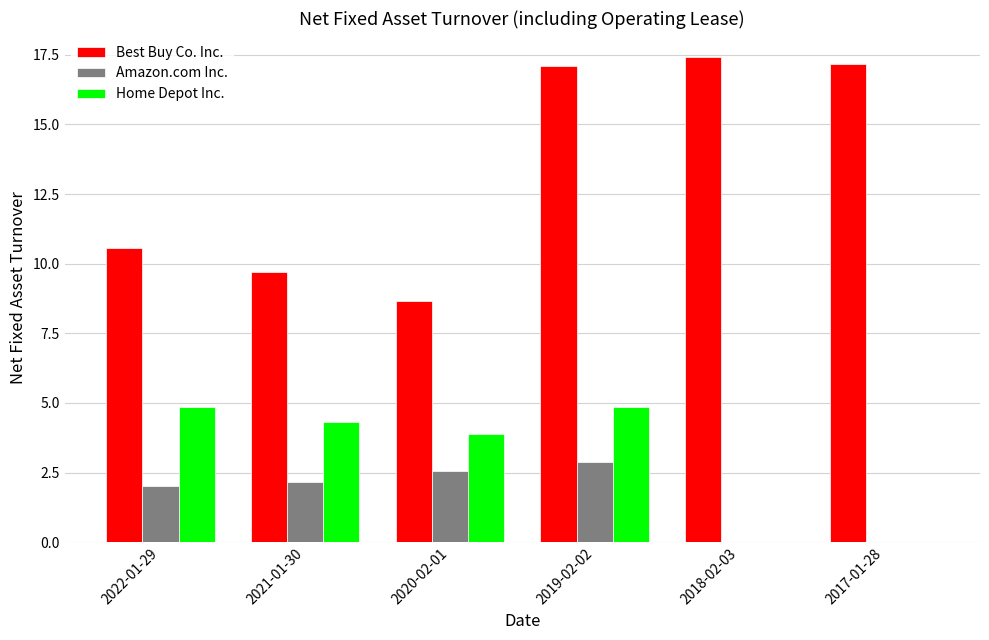

Which series has the largest total across all categories?

Best Buy Co. Inc.